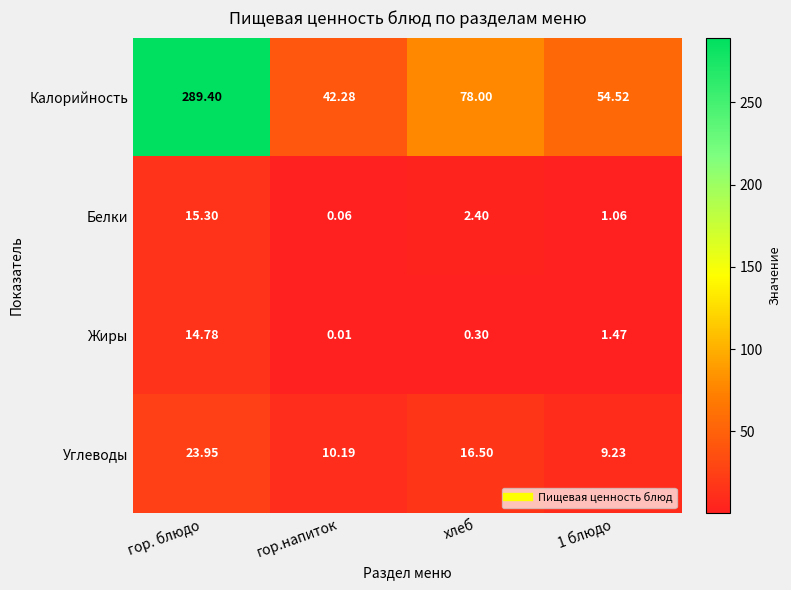

Which series has the largest range (max minus min)?

Калорийность